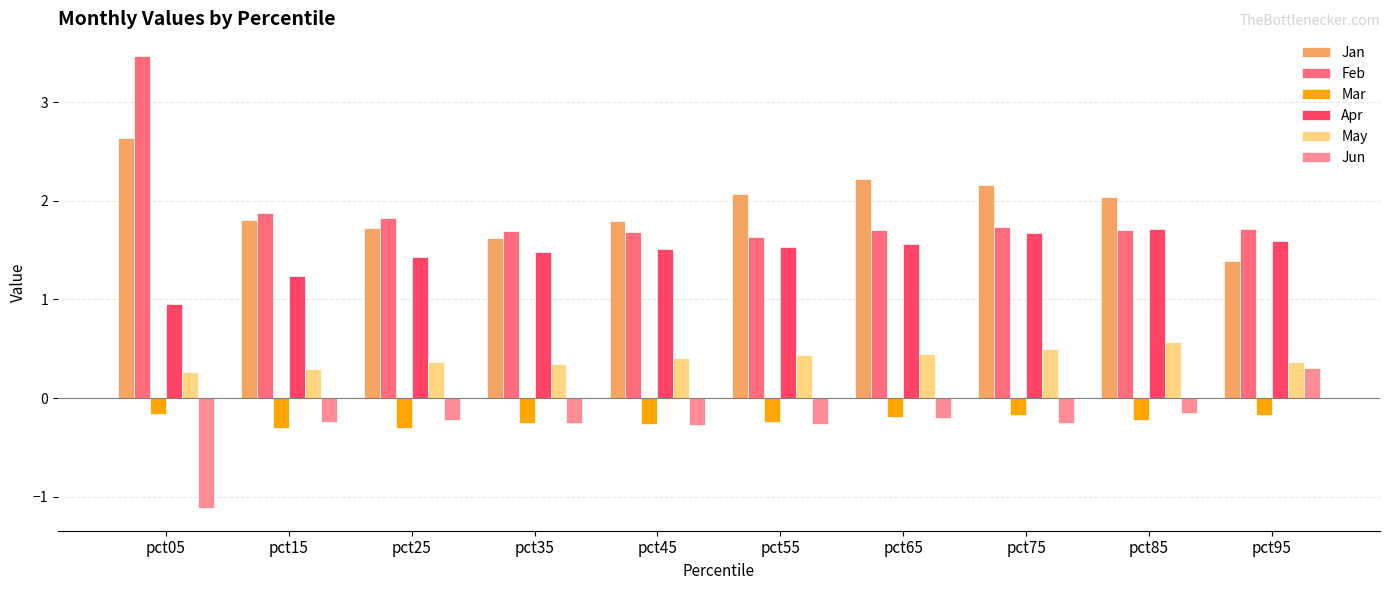

At which category does the chart reach its peak across all series?

pct05